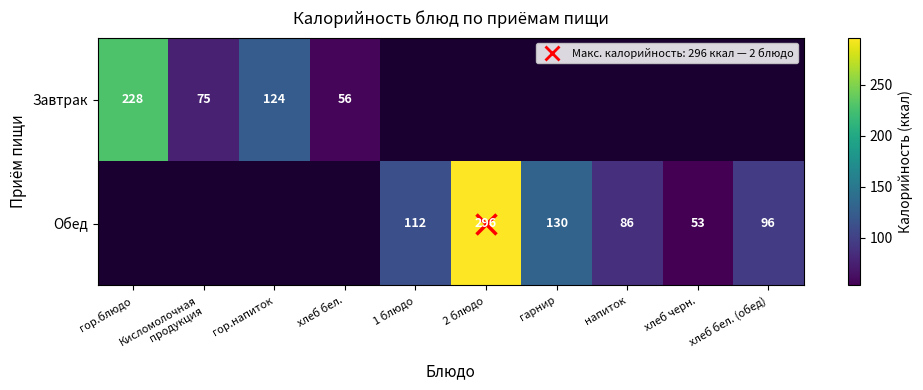

True or false: Обед has a value of 181 at гарнир.

False